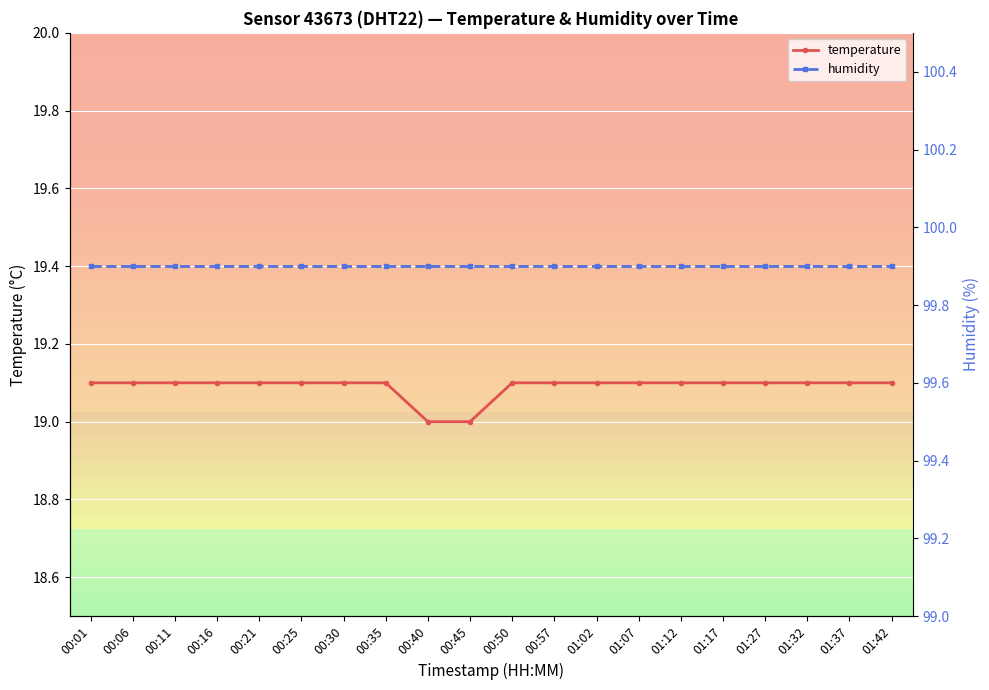

At how many categories does at least one series exceed 50?

20